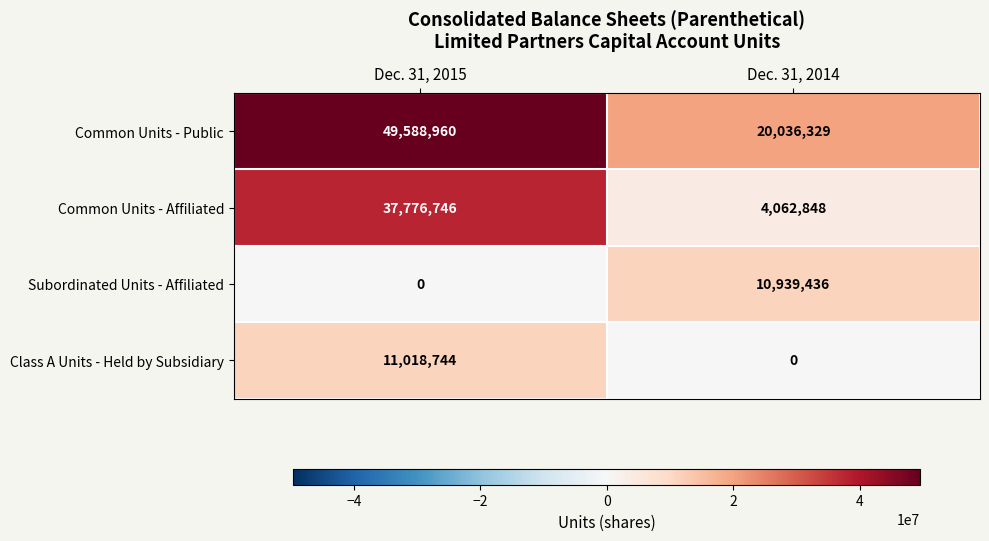

What is the approximate value of Subordinated Units - Affiliated at Dec. 31, 2014, to the nearest 50?

10939450